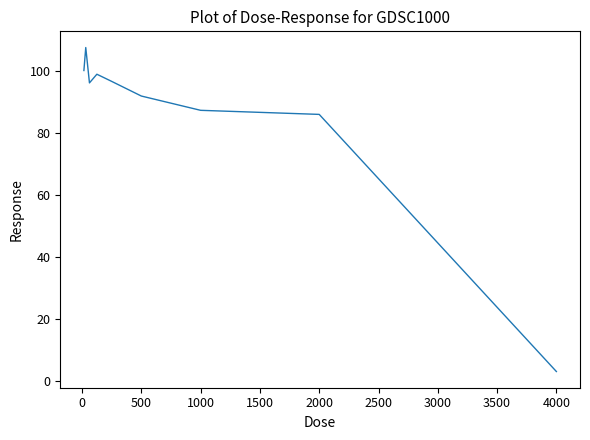

What is the minimum value shown in the chart?

3.2